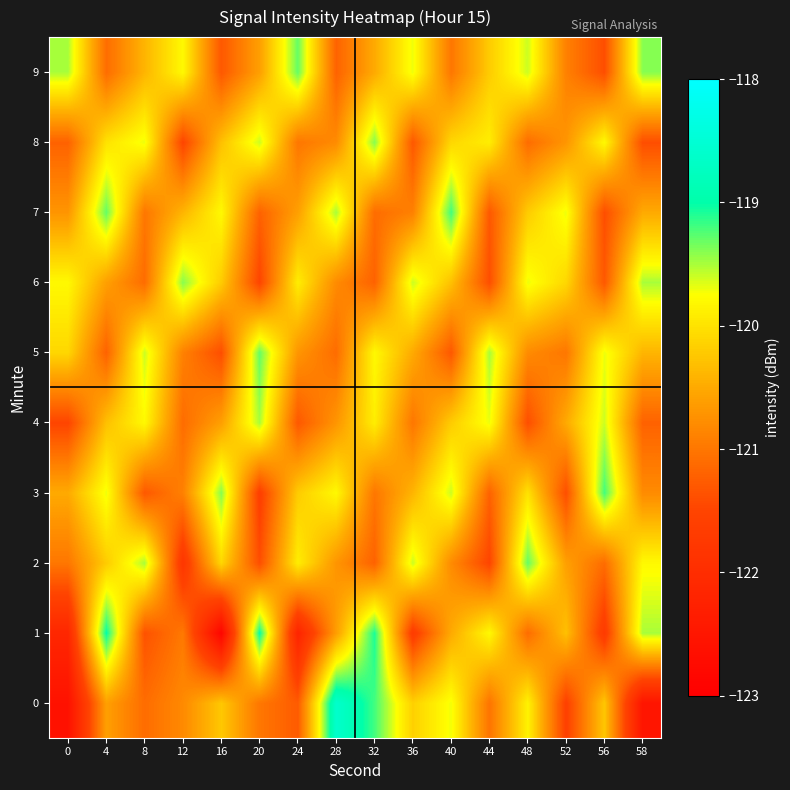

Between 12 and 36, which is larger?

36